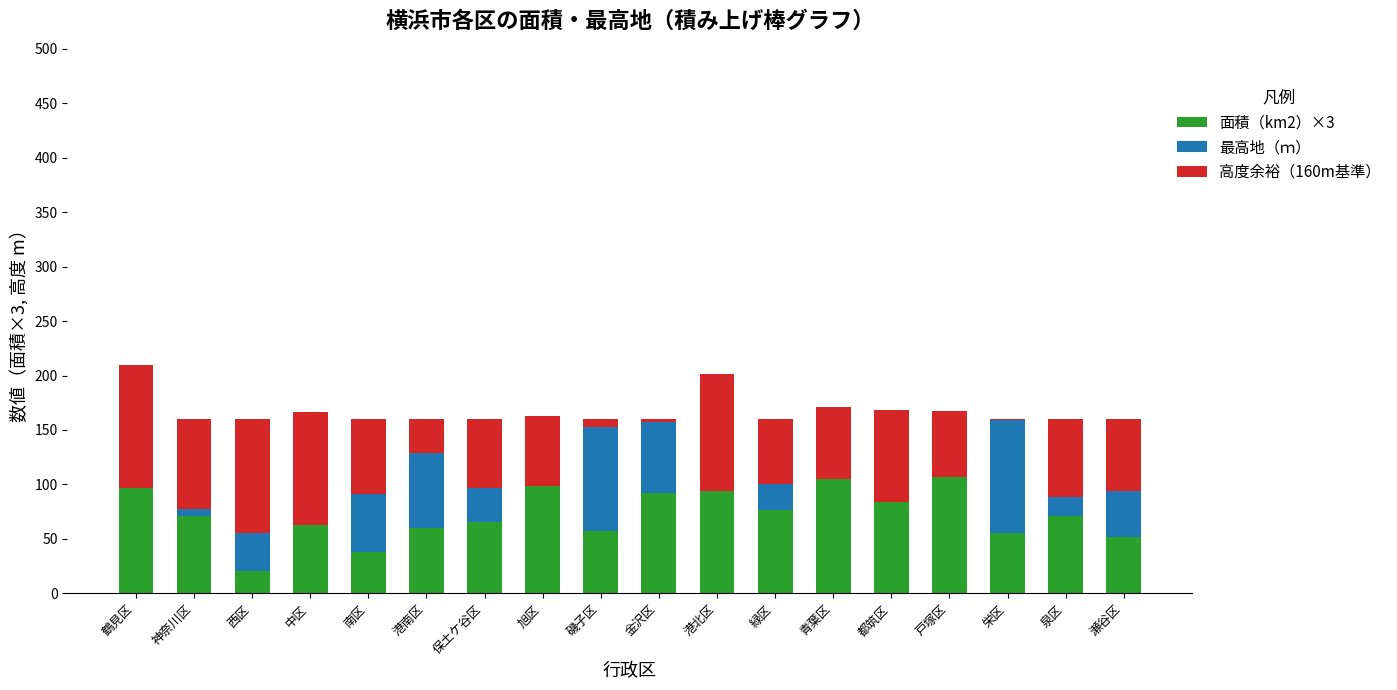

The value of 面積（km2）×3 at 栄区 is 21.8. True or false?

False